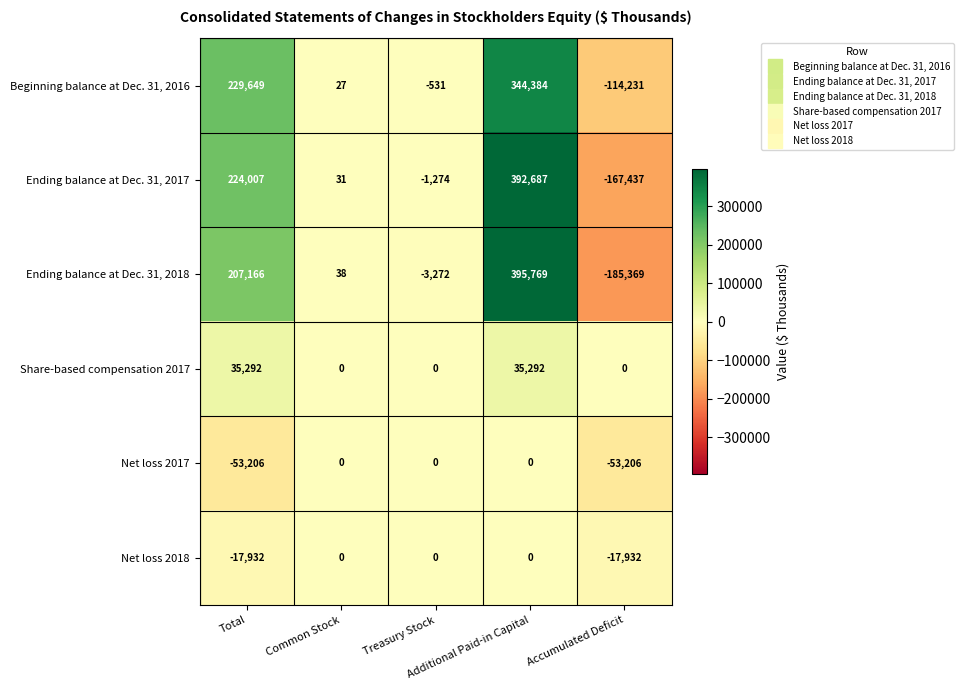

Which series has the widest spread of values?

Ending balance at Dec. 31, 2018